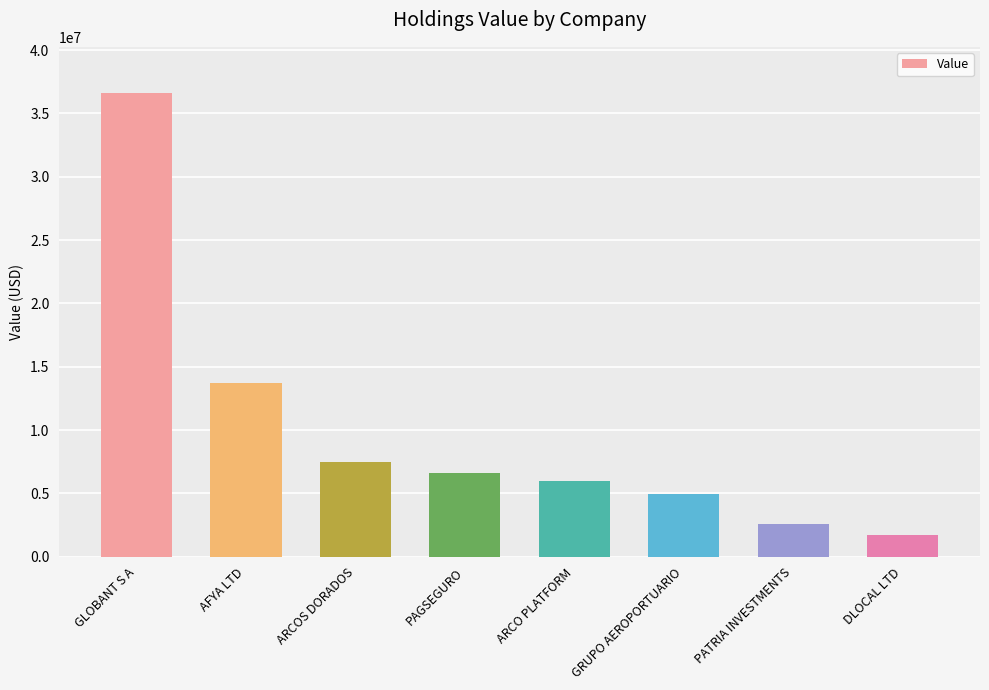

What is the change in value from ARCOS DORADOS to ARCO PLATFORM?

-1501000